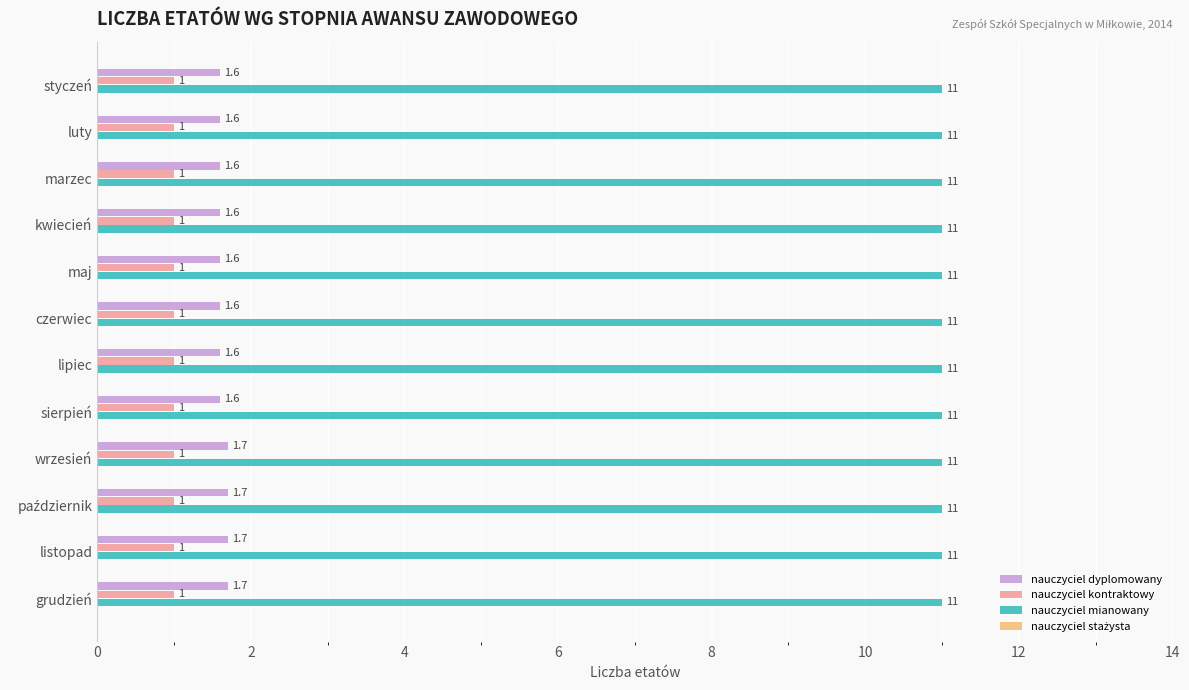

At how many categories does at least one series exceed 8?

12